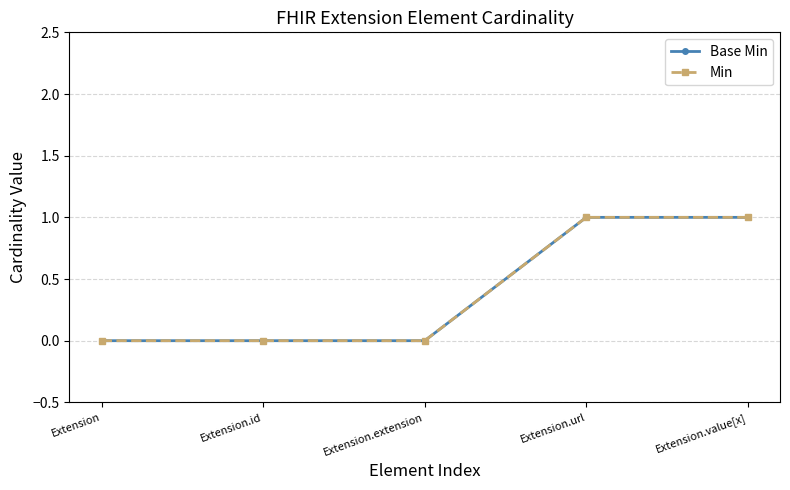

True or false: Min has a value of 0 at Extension.extension.

True